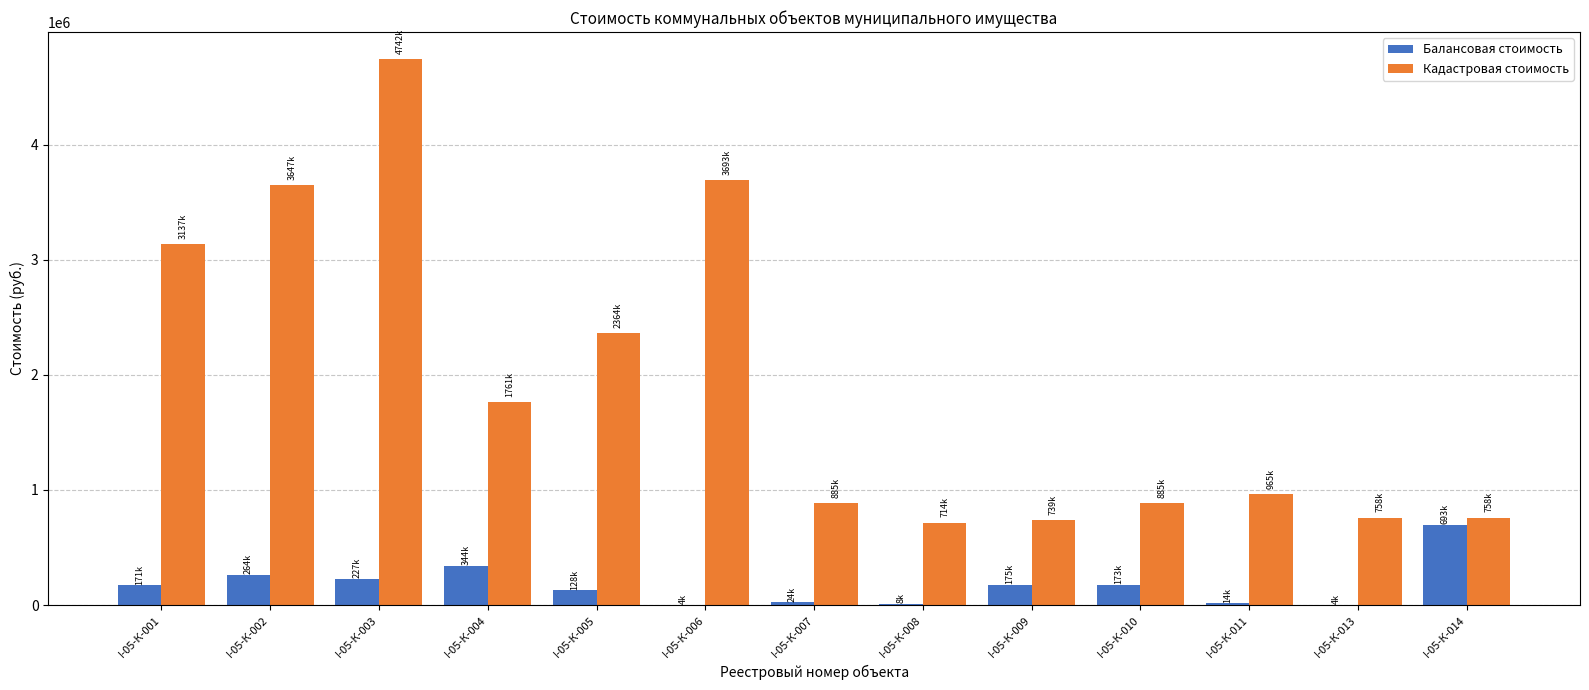

Which series changed the most between I-05-К-001 and I-05-К-013?

Кадастровая стоимость